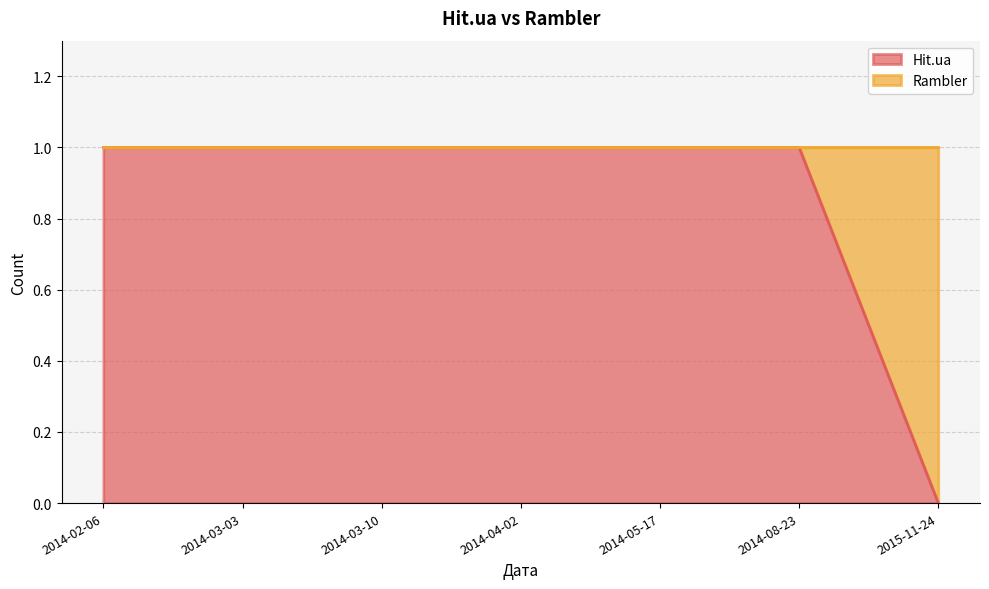

The value of Hit.ua at 2014-02-06 is 2. True or false?

False